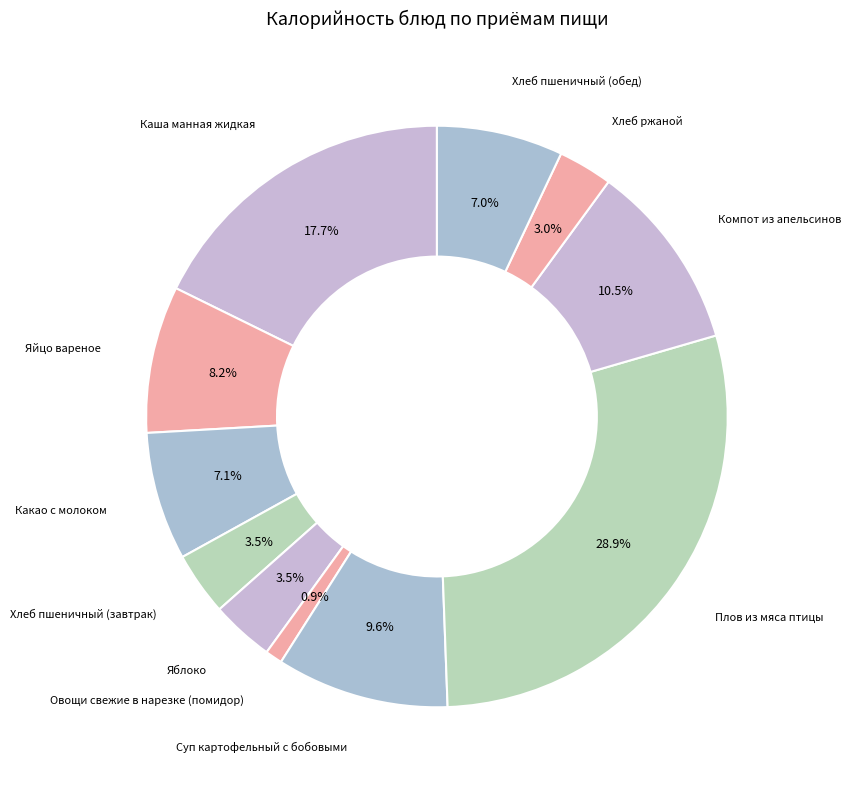

What portion of the pie excludes Какао с молоком?

92.9%